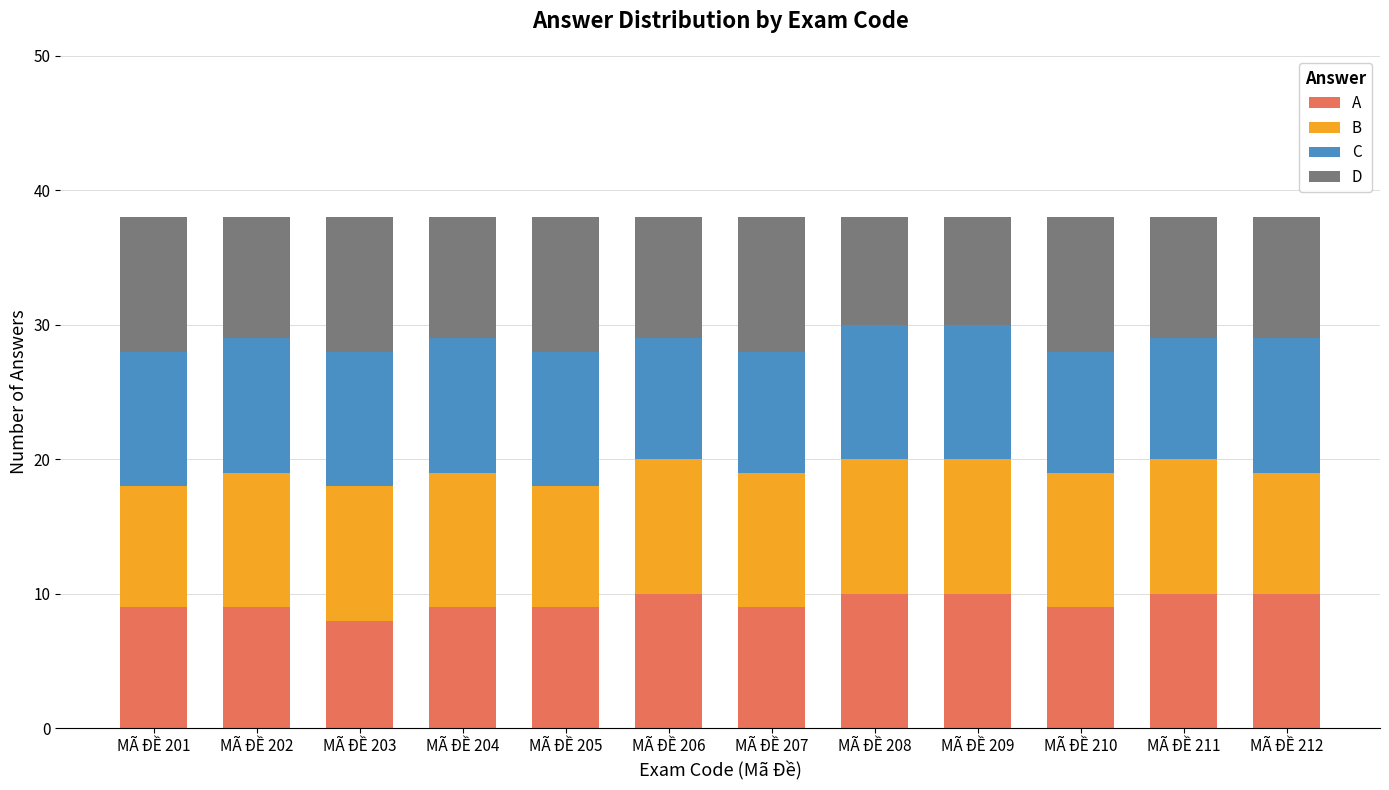

What is the total value across all series at MÃ ĐỀ 207?

38